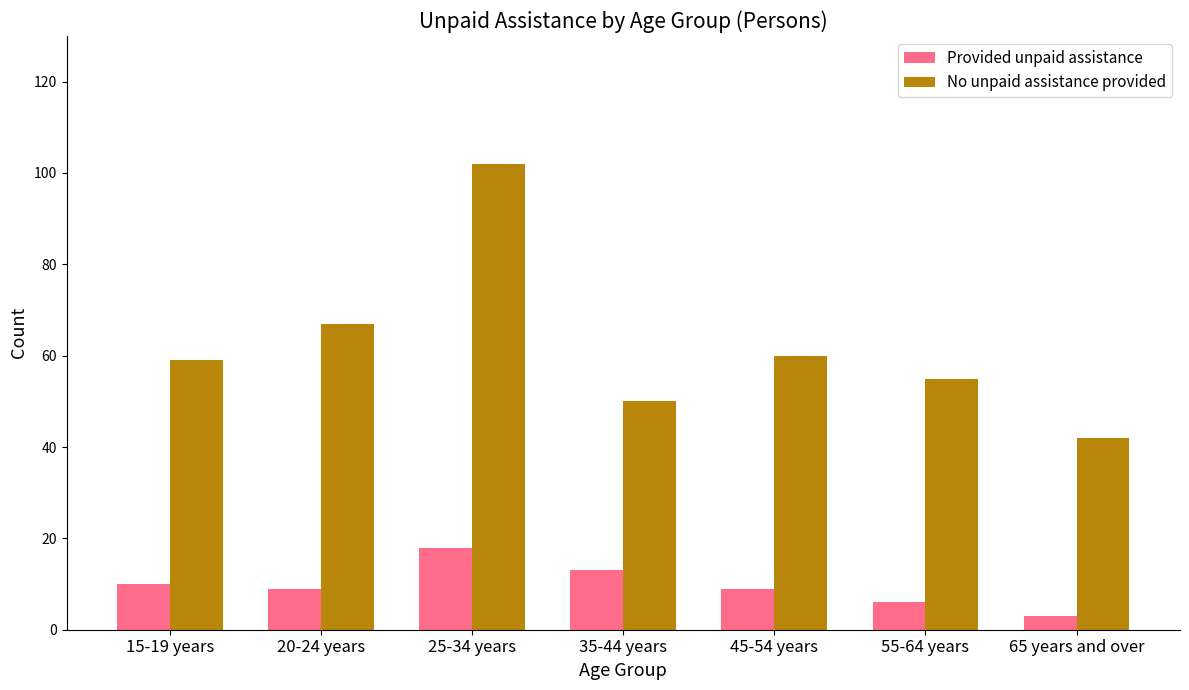

Which series has the largest range (max minus min)?

No unpaid assistance provided